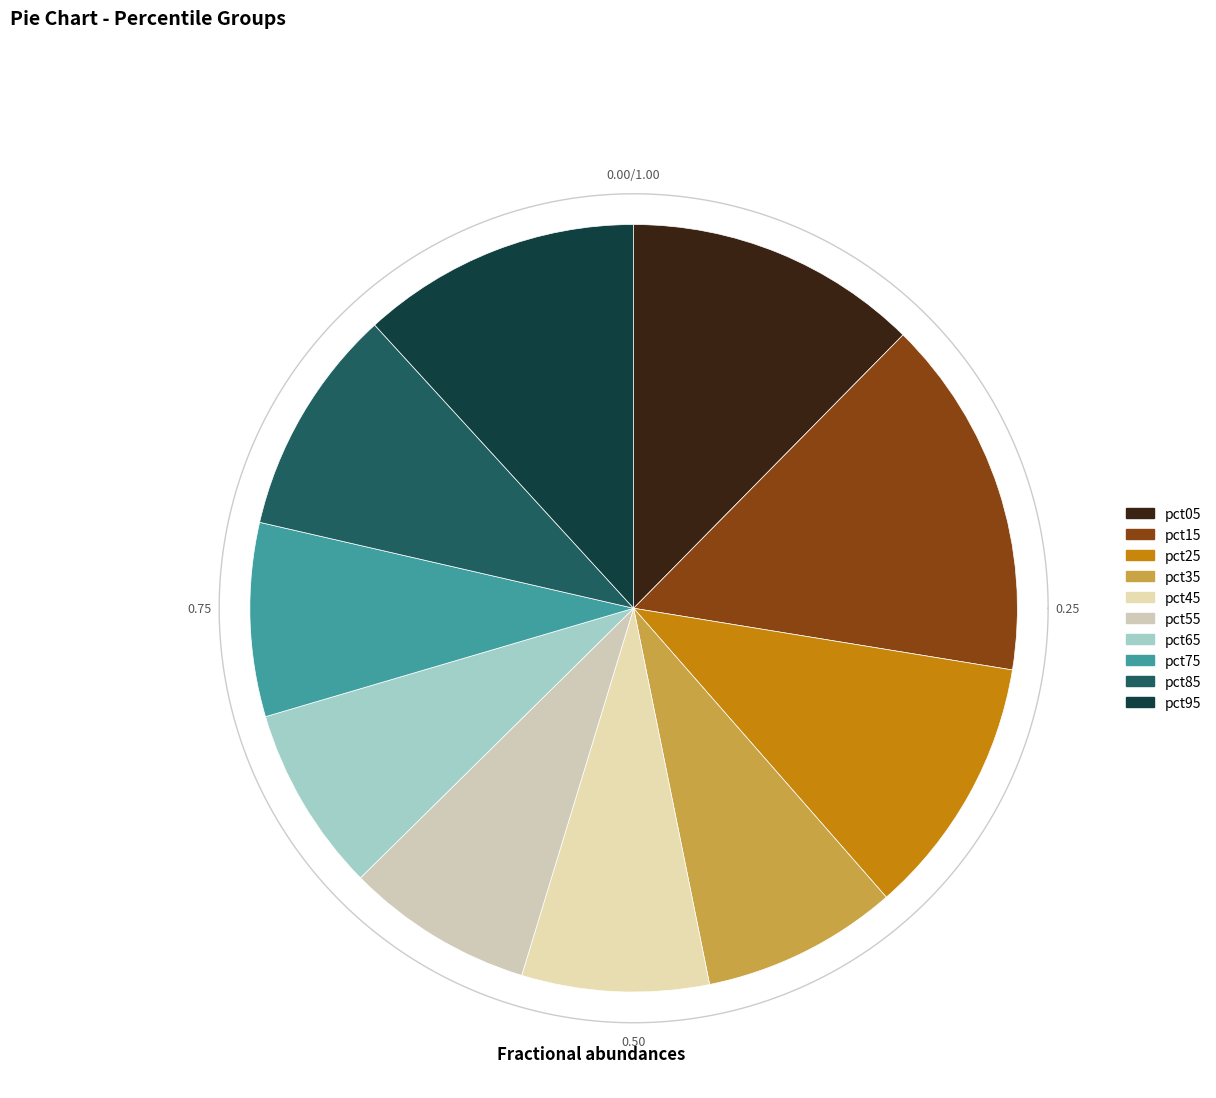

To the nearest percent, what is the difference between the largest and smallest slice percentages?

7%